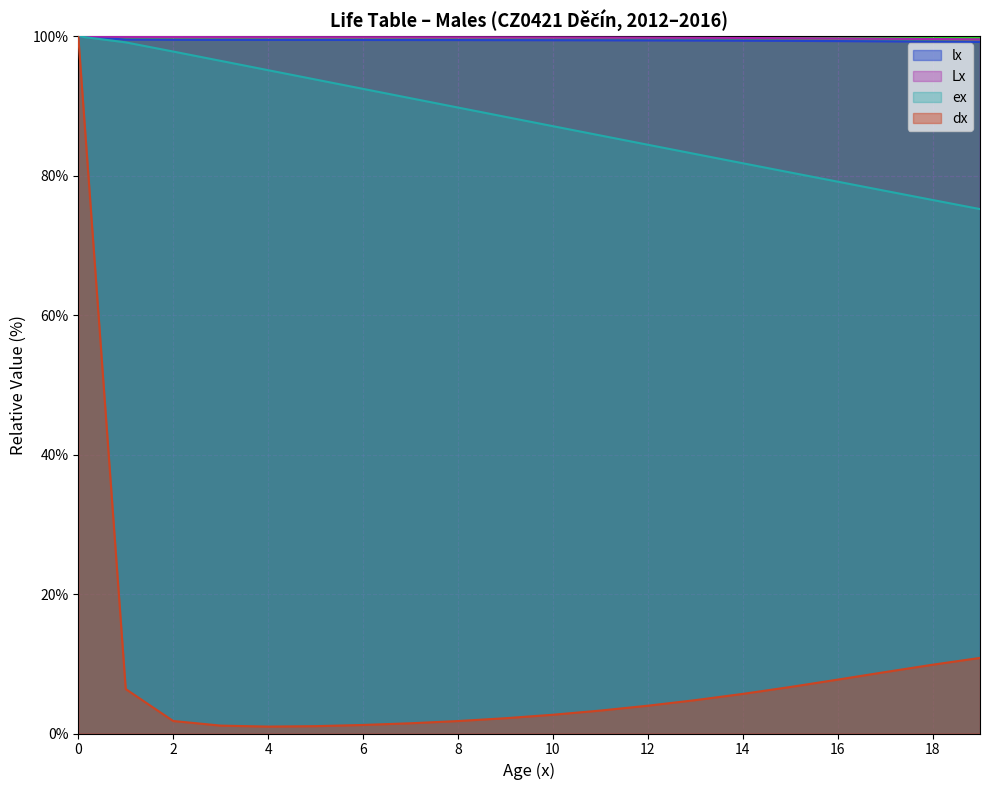

Reading left to right, transcribe all the data shown in this chart.

lx: 100.0	99.5	99.5	99.5	99.5	99.5	99.5	99.5	99.5	99.5	99.4	99.4	99.4	99.4	99.4	99.3	99.3	99.3	99.2	99.2
dx: 100.0	6.4	1.8	1.1	1.0	1.1	1.2	1.5	1.8	2.2	2.7	3.3	4.0	4.8	5.7	6.7	7.7	8.8	9.9	10.8
Lx: 100.0	99.9	99.9	99.9	99.9	99.9	99.9	99.9	99.9	99.8	99.8	99.8	99.8	99.8	99.8	99.7	99.7	99.7	99.6	99.6
ex: 100.0	99.1	97.8	96.5	95.1	93.8	92.5	91.1	89.8	88.4	87.1	85.8	84.4	83.1	81.8	80.5	79.2	77.8	76.5	75.2